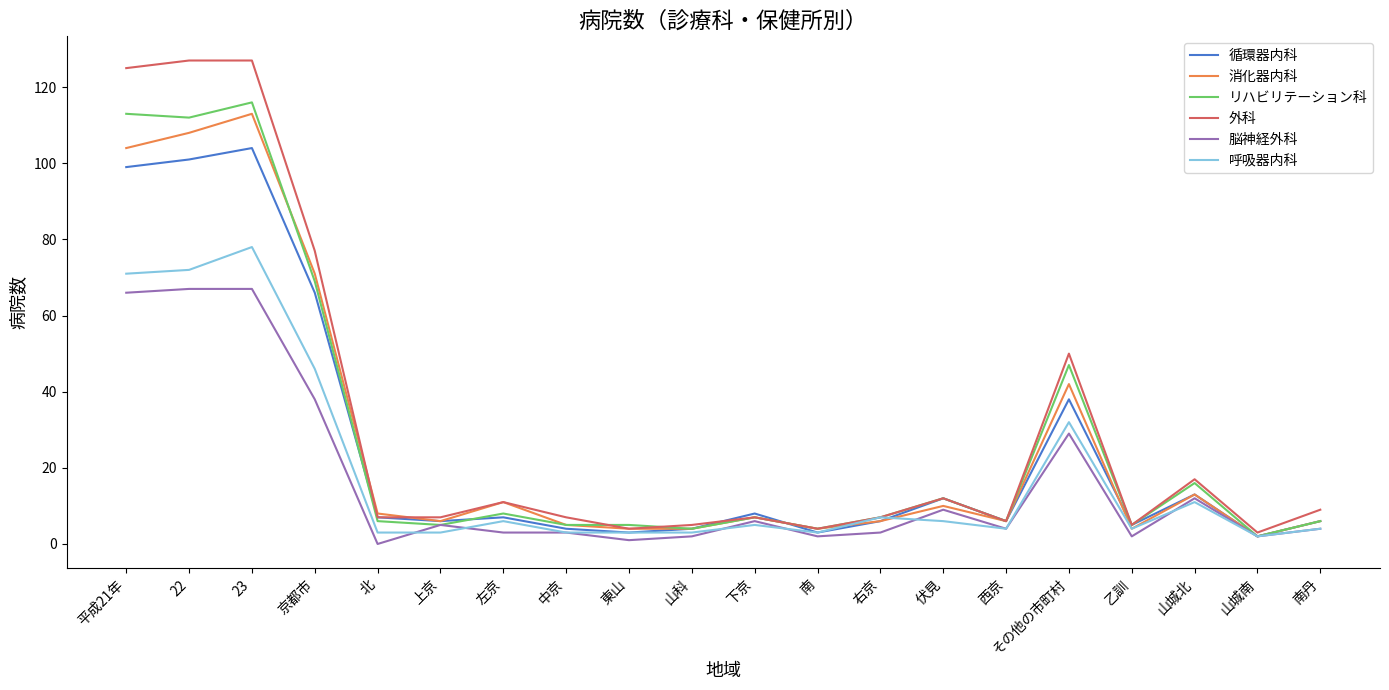

Which series has the largest total across all categories?

外科